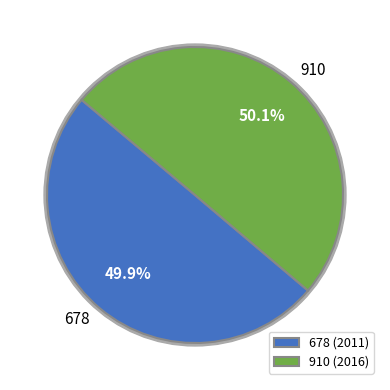

What is the largest slice in the pie chart?

910